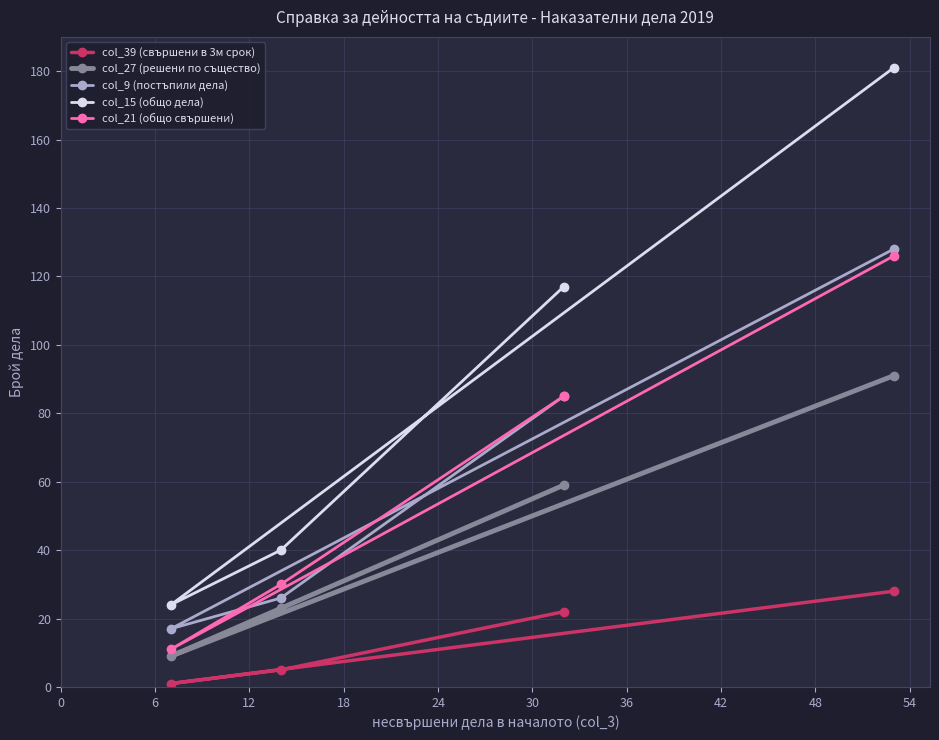

Does the chart display data point markers on the line(s)?

Yes